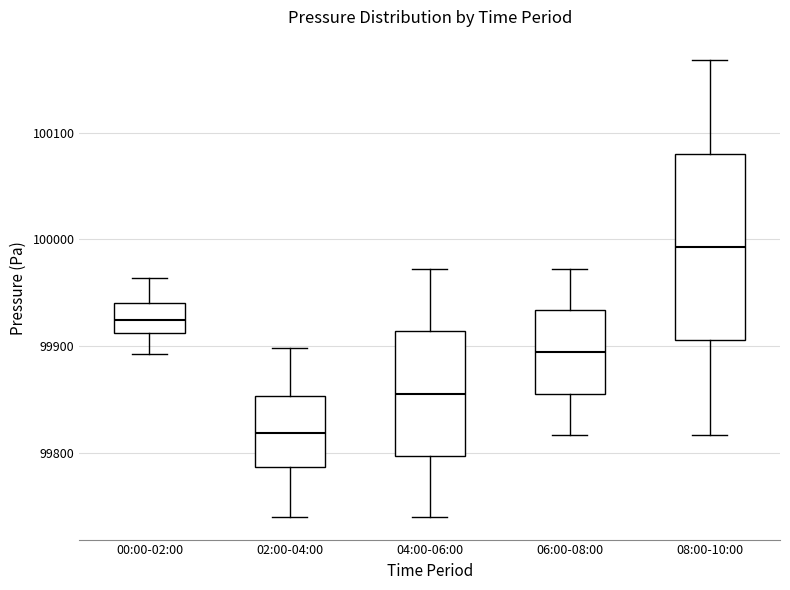

Reading left to right, transcribe this box plot: for each box, give where its median line is, the range the box spans, and where its two whiskers end, as read against the y-axis. The values are not printed on the chart, so give them approximately, as read against the axis.

00:00-02:00: median 99920, box 99910 to 99940, whiskers 99890 to 99960
02:00-04:00: median 99820, box 99790 to 99850, whiskers 99740 to 99900
04:00-06:00: median 99860, box 99800 to 99910, whiskers 99740 to 99970
06:00-08:00: median 99890, box 99860 to 99930, whiskers 99820 to 99970
08:00-10:00: median 99990, box 99910 to 100080, whiskers 99820 to 100170